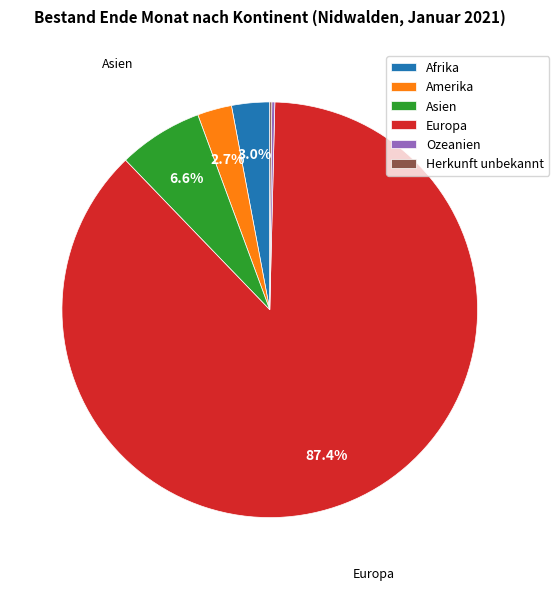

Which slice is the largest?

Europa